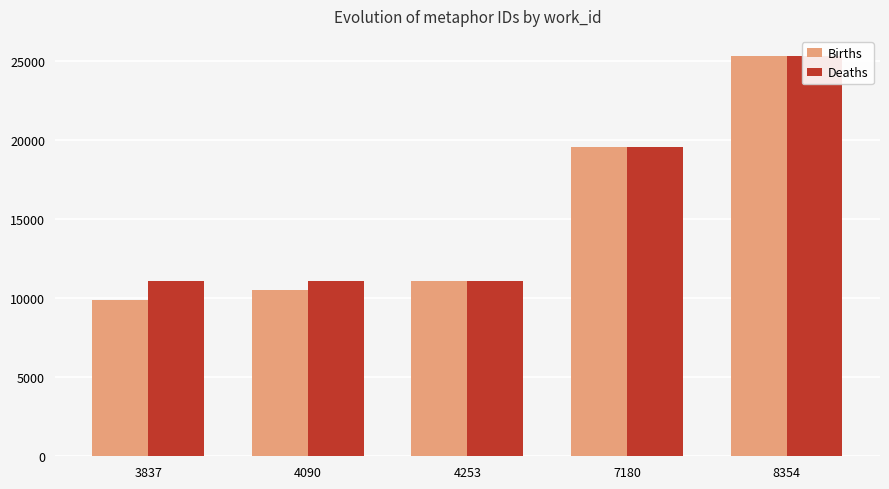

Reading left to right, what are all the values shown in this chart?

Births: 3837=9872	4090=10536	4253=11061	7180=19540	8354=25305
Deaths: 3837=11065	4090=11066	4253=11068	7180=19541	8354=25306